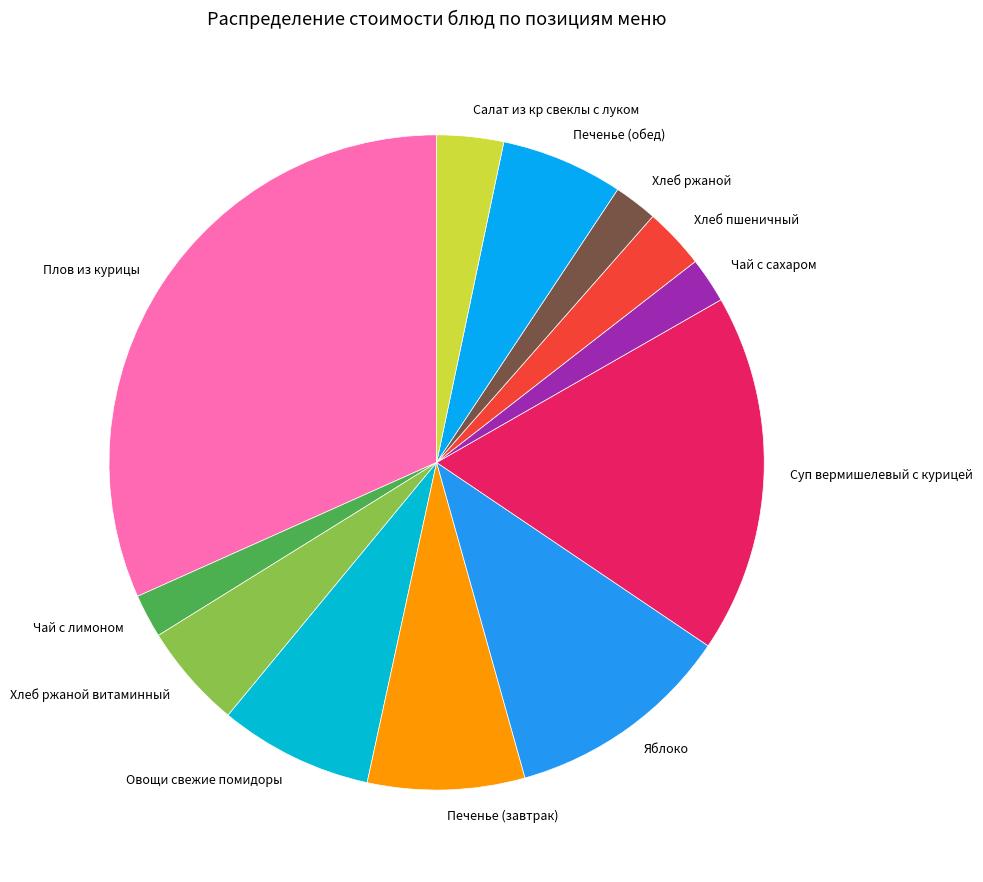

Is it true that Печенье (обед) is 15% of the pie?

False